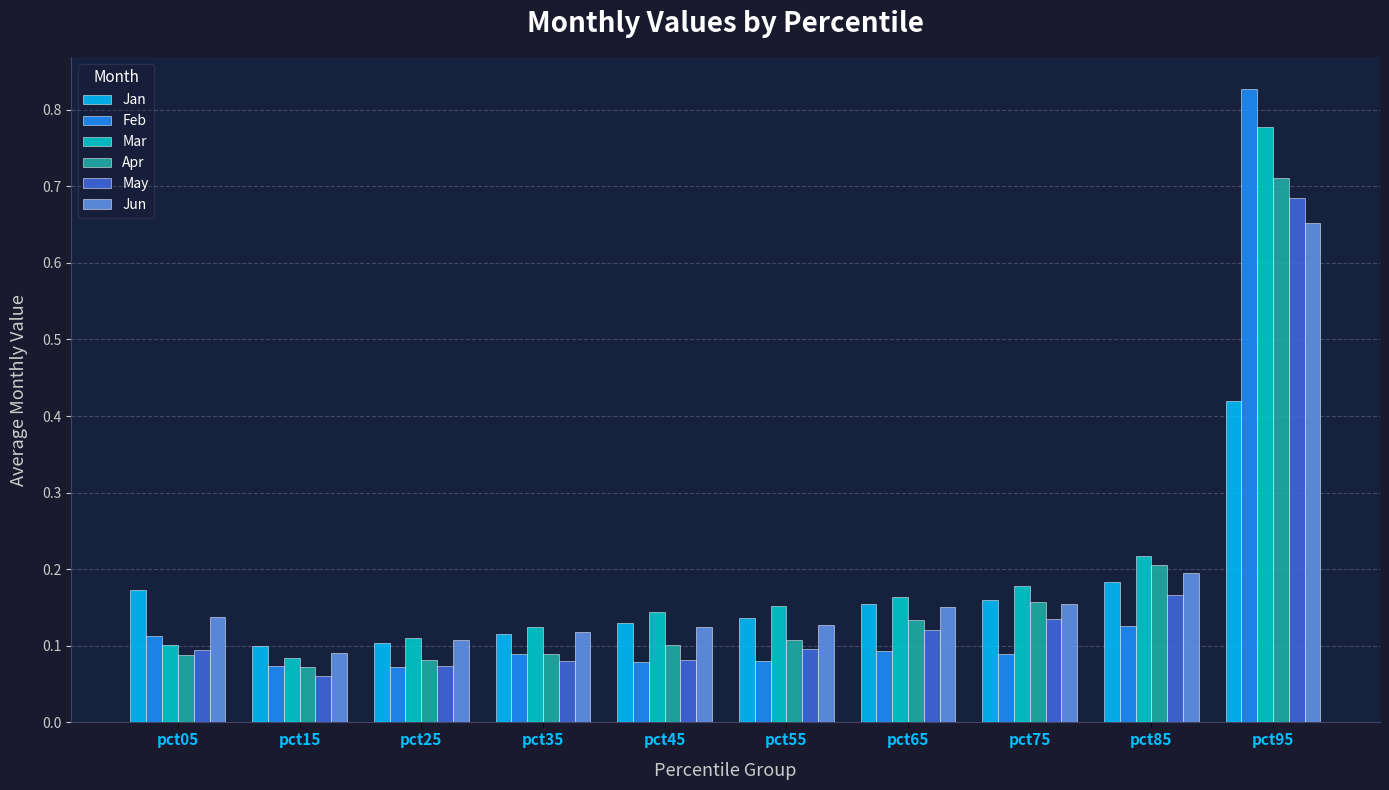

How many bars are there in total?

60